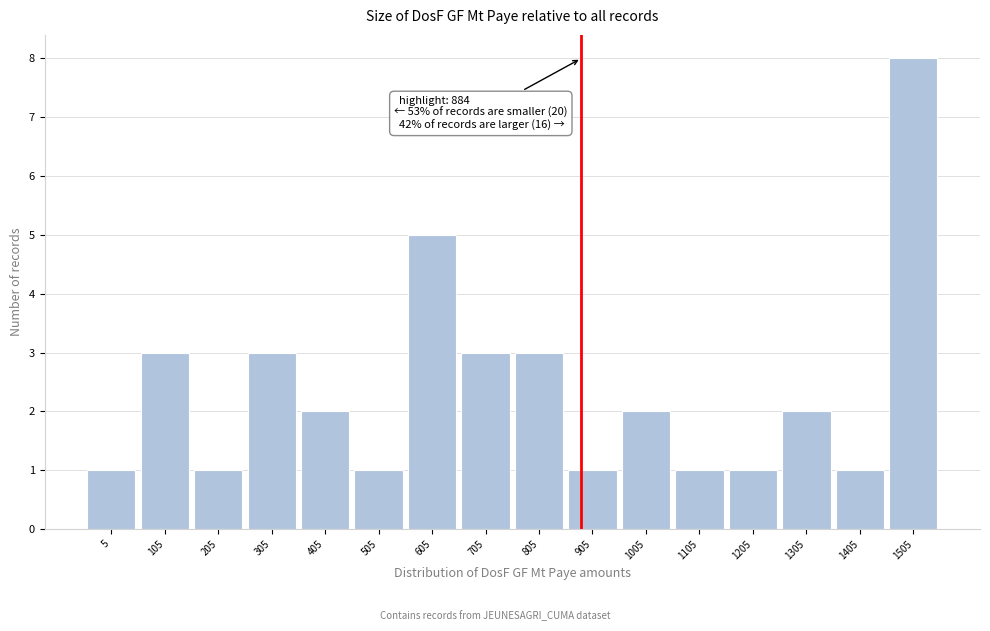

Reading left to right, what are all the values shown in this chart?

1	3	1	3	2	1	5	3	3	1	2	1	1	2	1	8